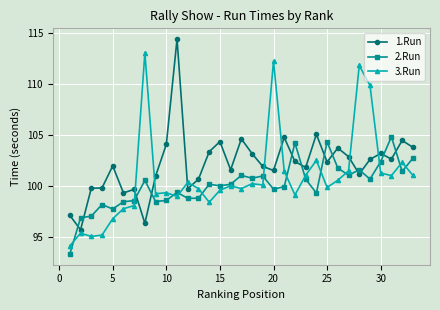

True or false: 2.Run has more than 0 points higher than both neighbors.

True